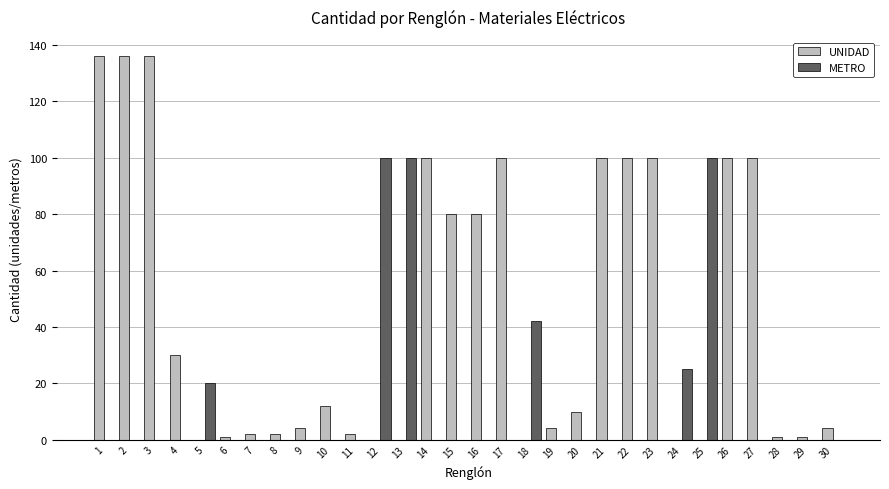

What is the sum of all METRO values?

387